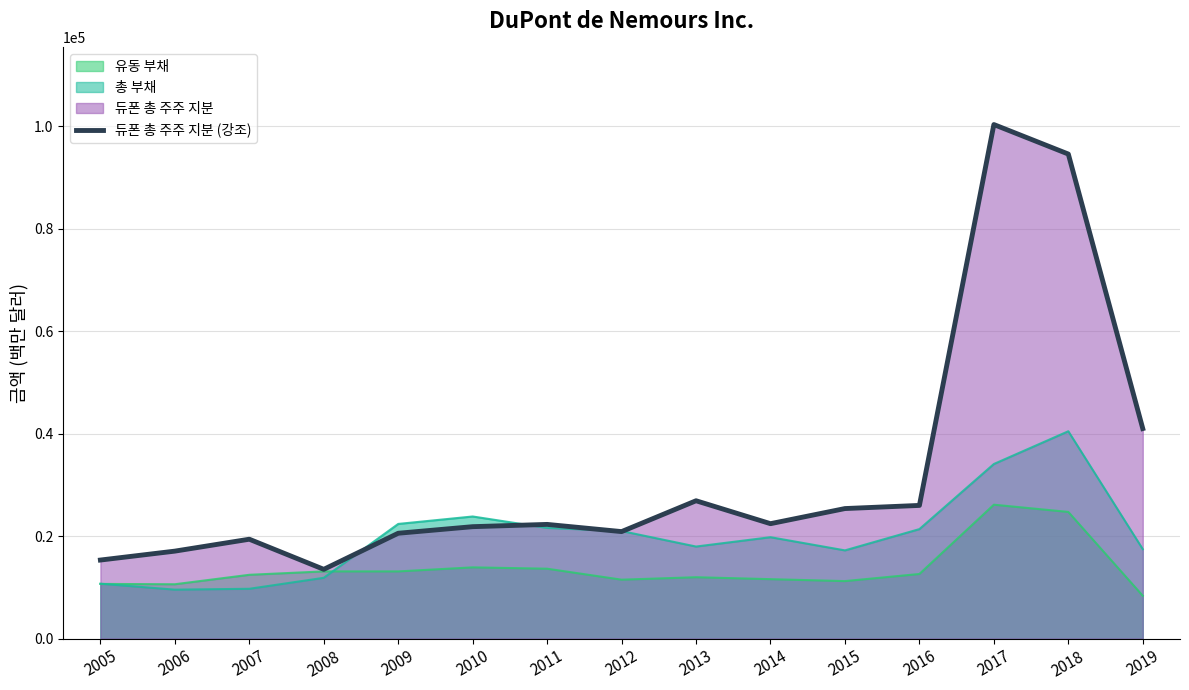

Reading left to right, list all the values displayed in this chart.

15324	17065	19389	13511	20555	21839	22281	20877	26898	22423	25374	25987	100330	94571	40987